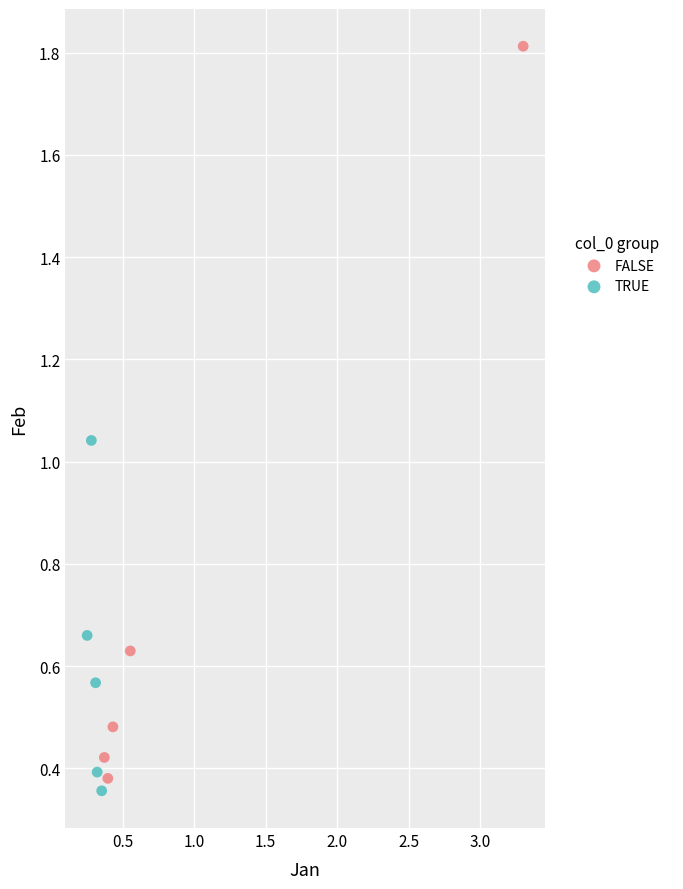

Which series contains the highest Y value?

FALSE